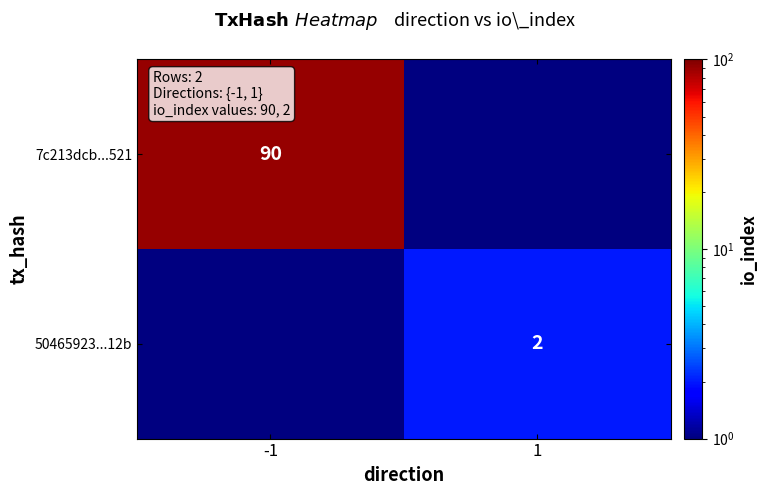

At which category does the chart reach its minimum across all series?

1